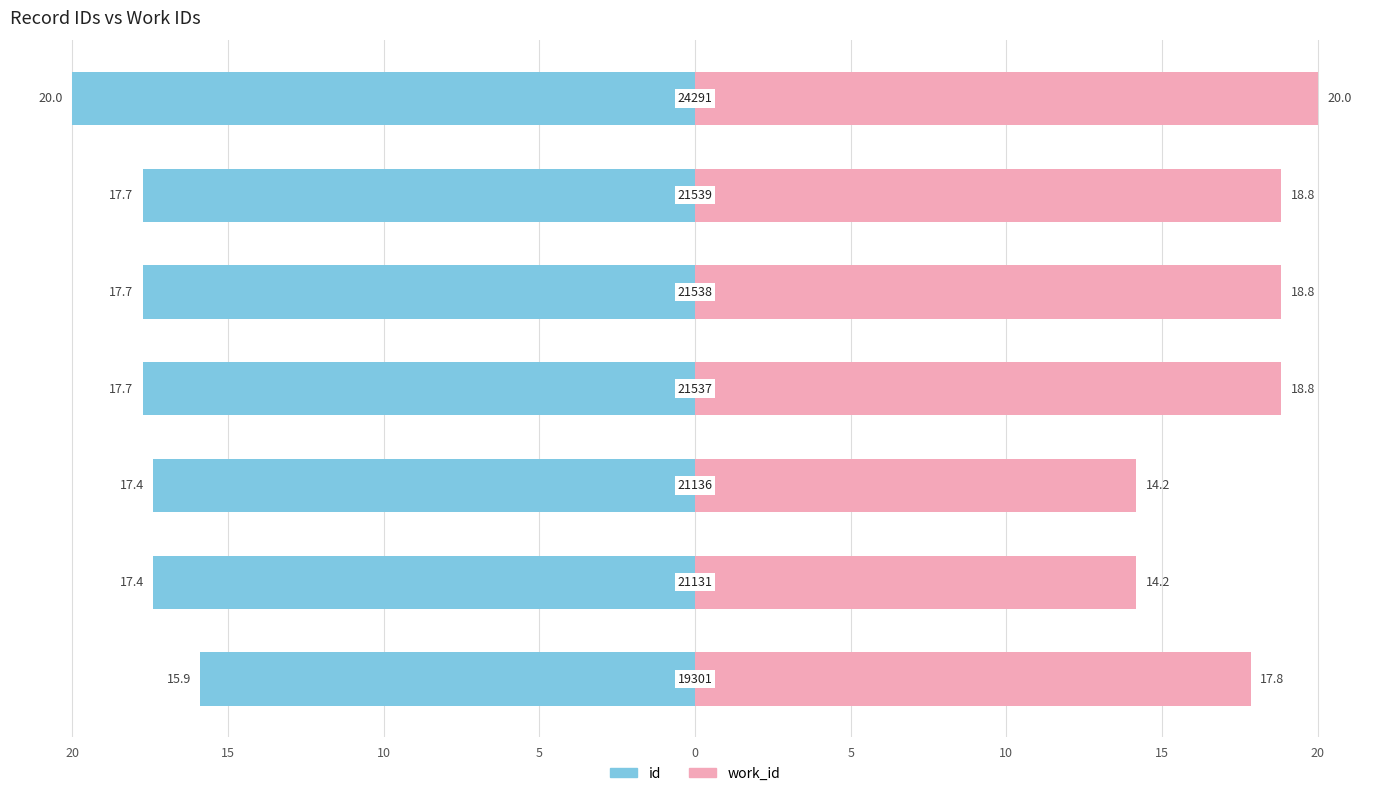

What is the difference between the highest and lowest values at 0?

36.6